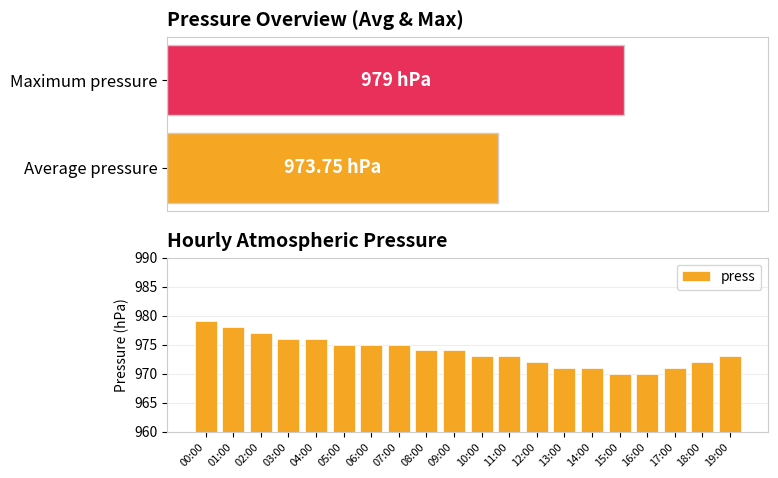

At which label is the value closest to 974?

08:00